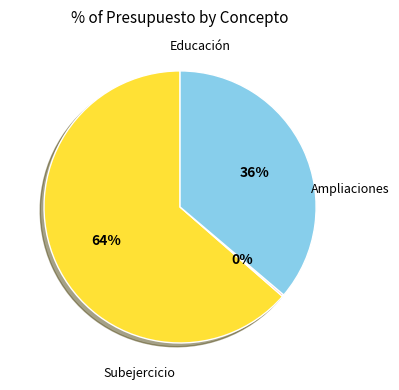

Is there any slice that represents more than half of the pie?

Yes